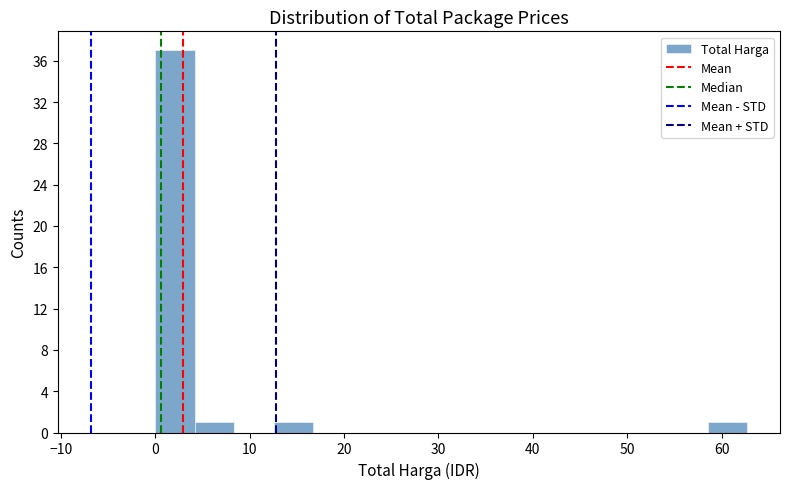

Reading left to right, transcribe this chart: for each bar, give the range it covers on the x-axis and its height. Neither the bar edges nor the heights are printed on the chart, so give them approximately, as read against the axes.

0 to 4: 37
4 to 8: 1
8 to 13: 0
13 to 17: 1
17 to 21: 0
21 to 25: 0
25 to 29: 0
29 to 33: 0
33 to 38: 0
38 to 42: 0
42 to 46: 0
46 to 50: 0
50 to 54: 0
54 to 59: 0
59 to 63: 1